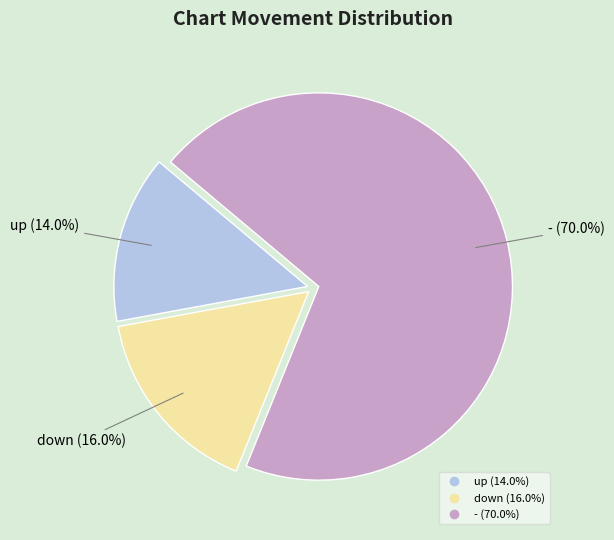

How many slices are in this pie chart?

3